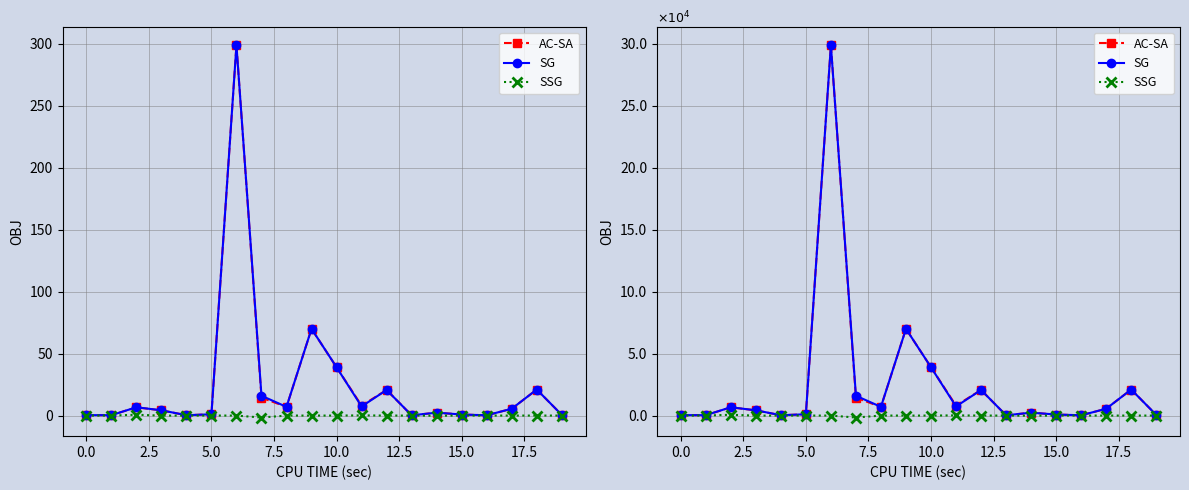

How many lines are shown in the chart?

3